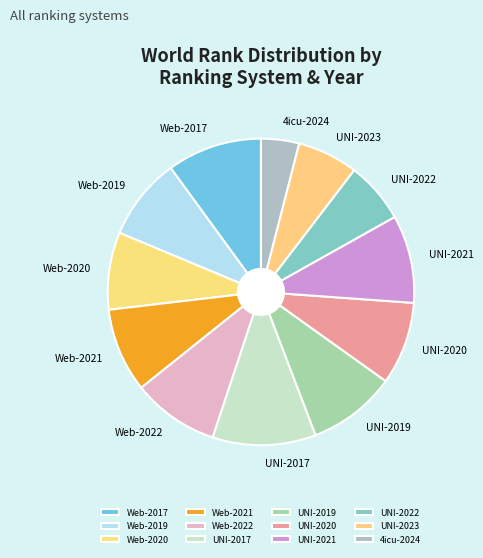

How many segments does this pie chart have?

12